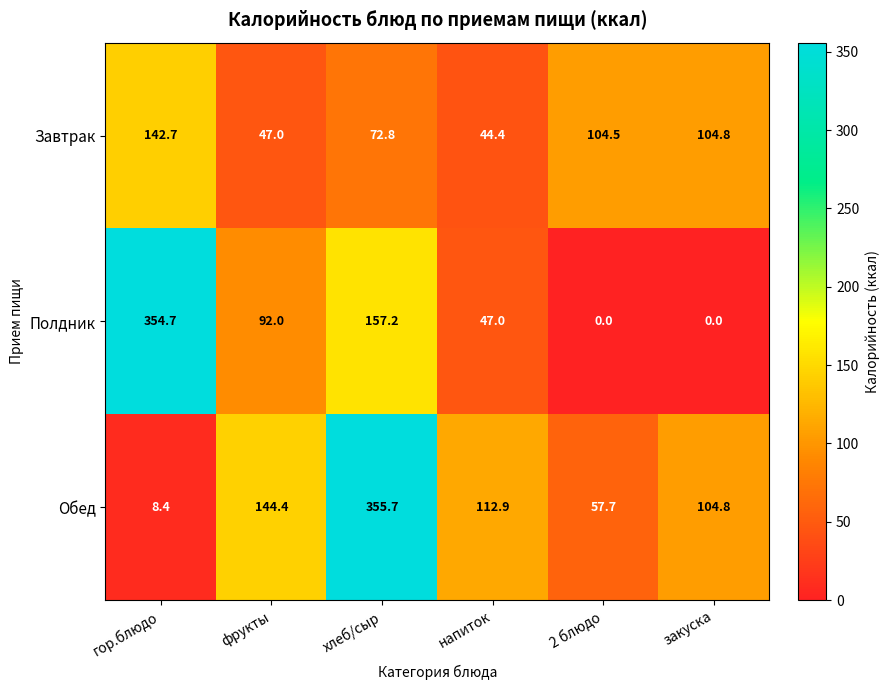

True or false: Обед has a value of 86.1 at фрукты.

False